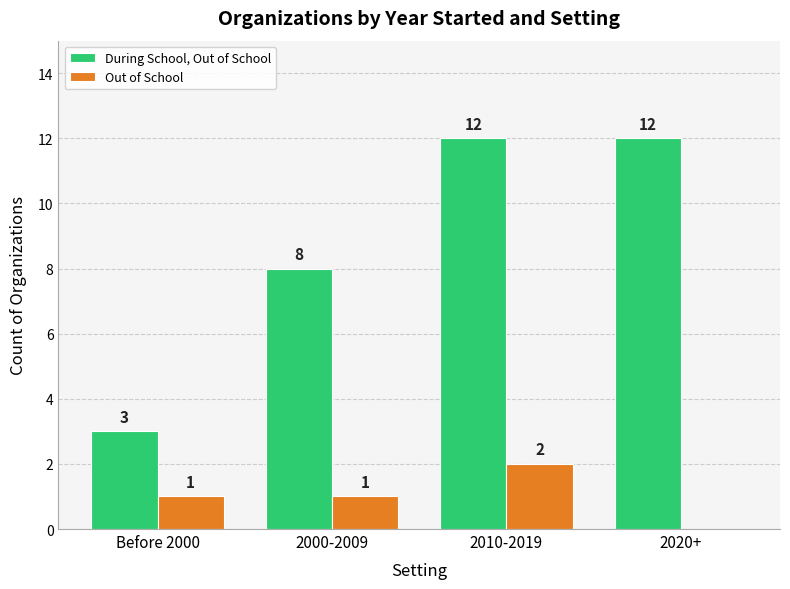

Reading right to left, extract all data points from this chart.

During School, Out of School: 12	12	8	3
Out of School: 0	2	1	1